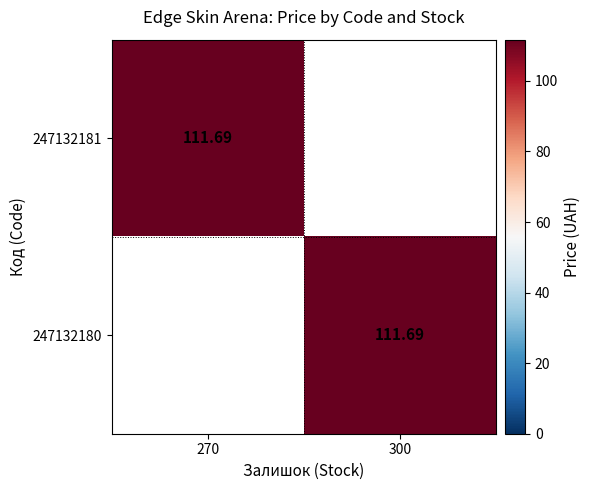

How many categories are shown in the chart?

2